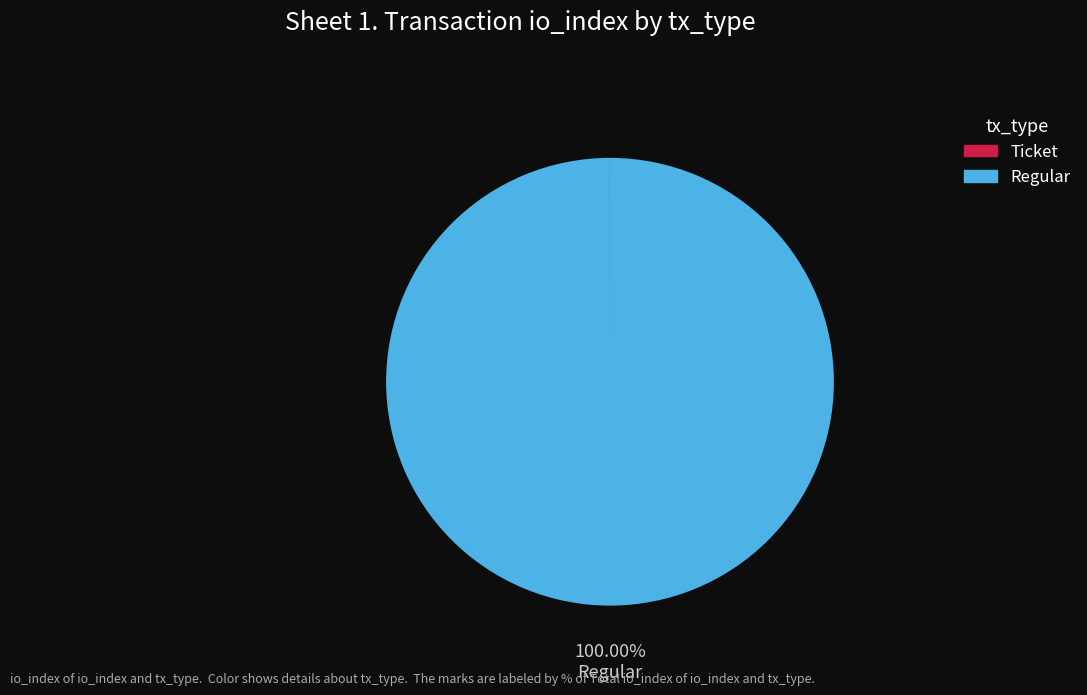

To the nearest percent, what is the average slice percentage?

50%